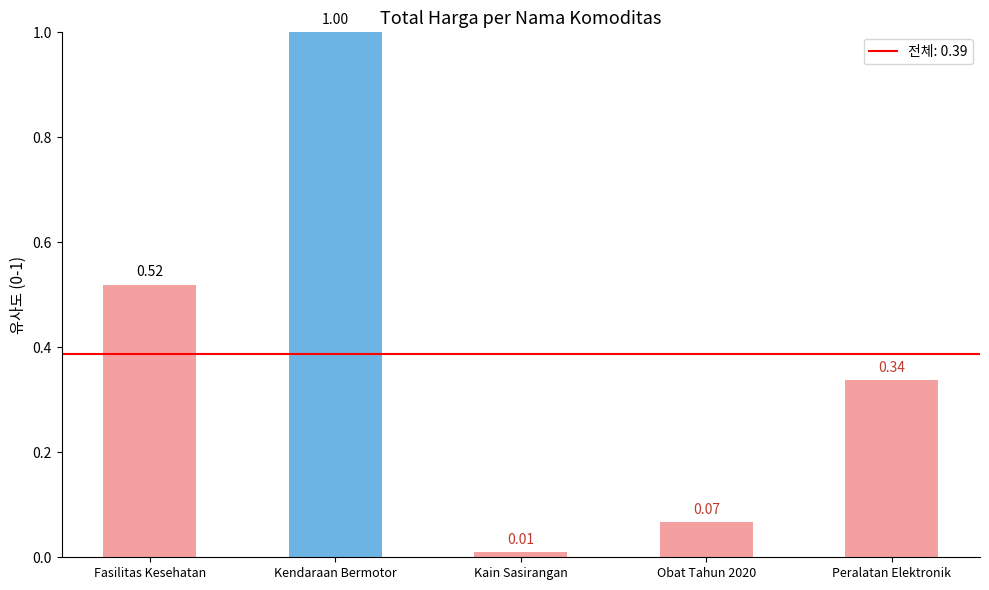

Which label corresponds to the largest value in the chart?

Kendaraan Bermotor